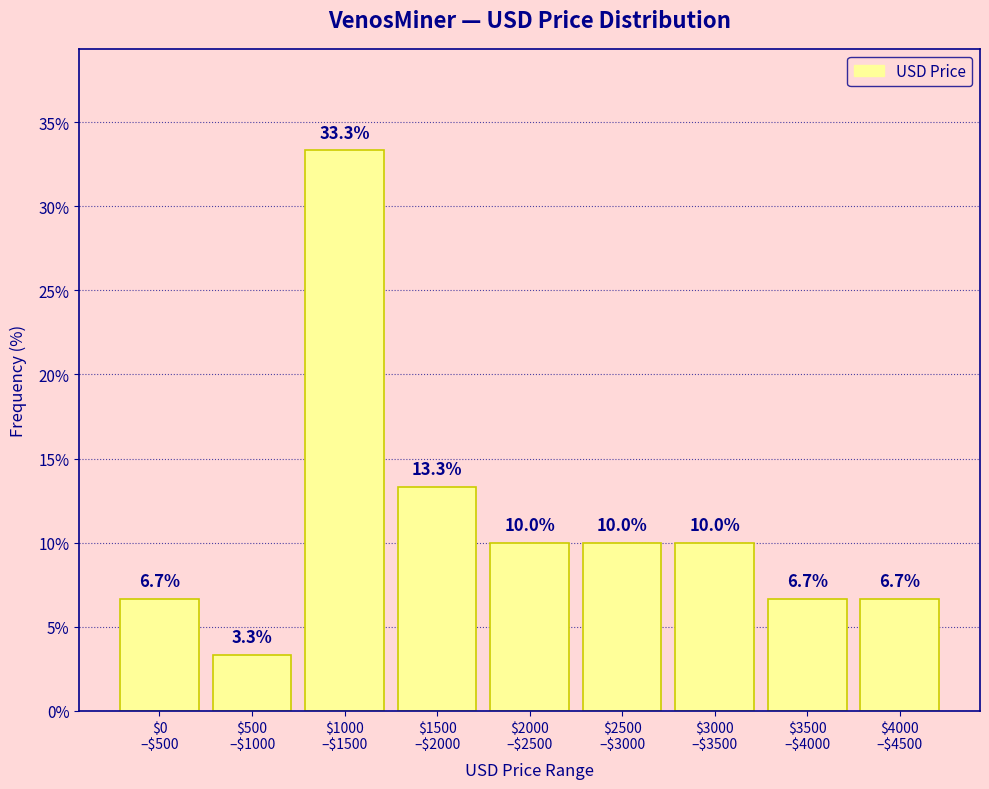

Reading left to right, list all the values displayed in this chart.

6.7	3.3	33.3	13.3	10.0	10.0	10.0	6.7	6.7